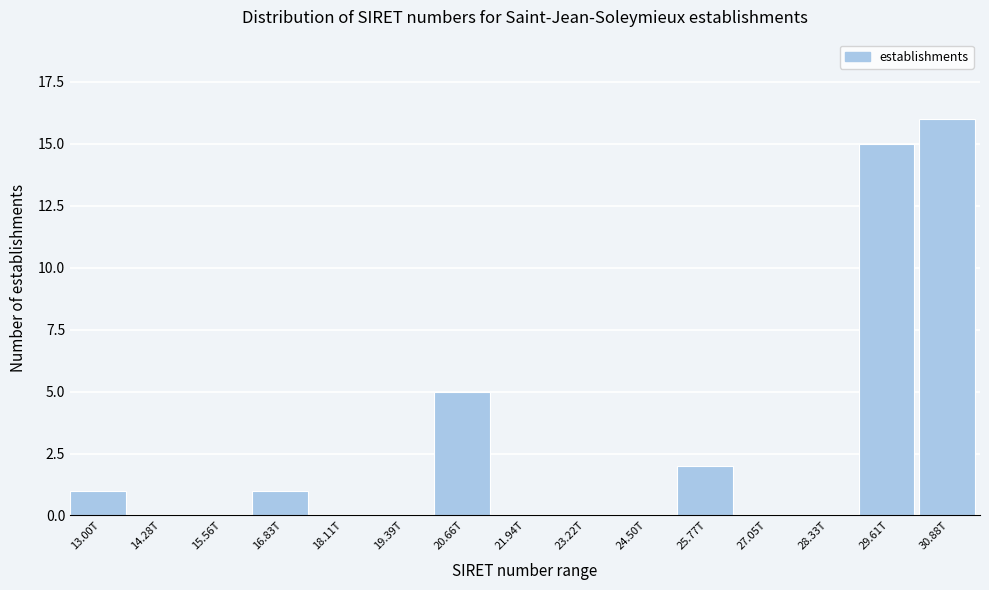

Reading left to right, transcribe all the data shown in this chart.

13.00T=1	14.28T=0	15.56T=0	16.83T=1	18.11T=0	19.39T=0	20.66T=5	21.94T=0	23.22T=0	24.50T=0	25.77T=2	27.05T=0	28.33T=0	29.61T=15	30.88T=16